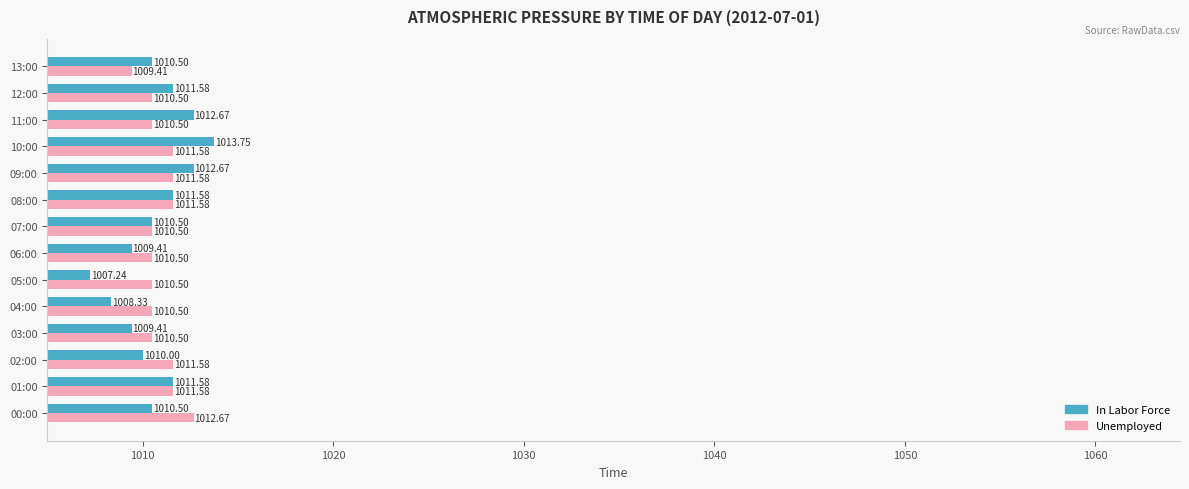

Which series changed the most between 02:00 and 04:00?

In Labor Force